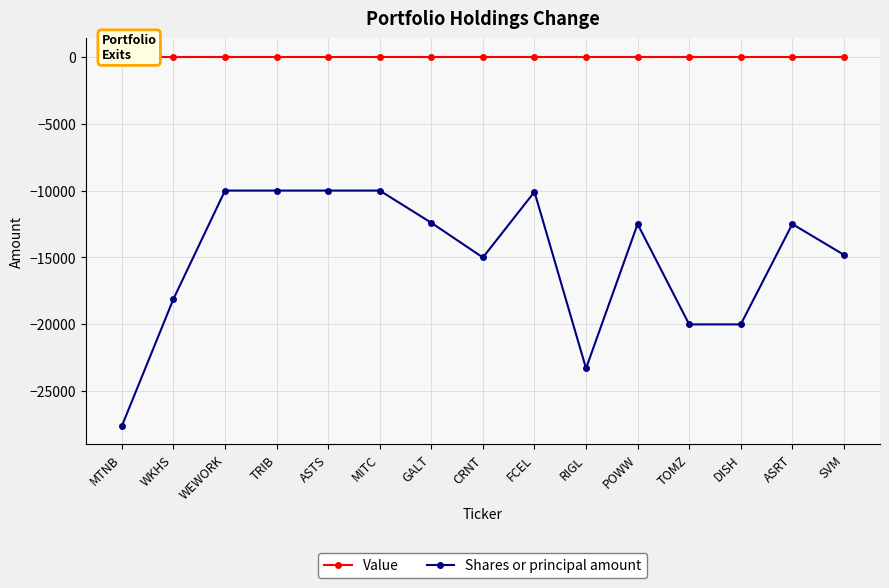

Between SVM and DISH, which is larger?

SVM